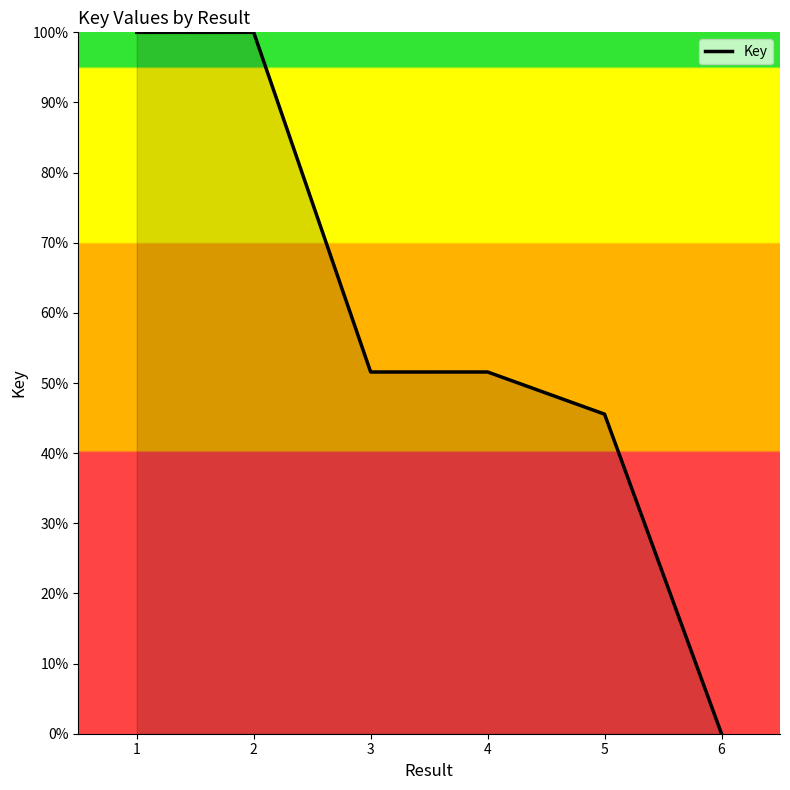

True or false: the data shows 51.6 at 4.

True